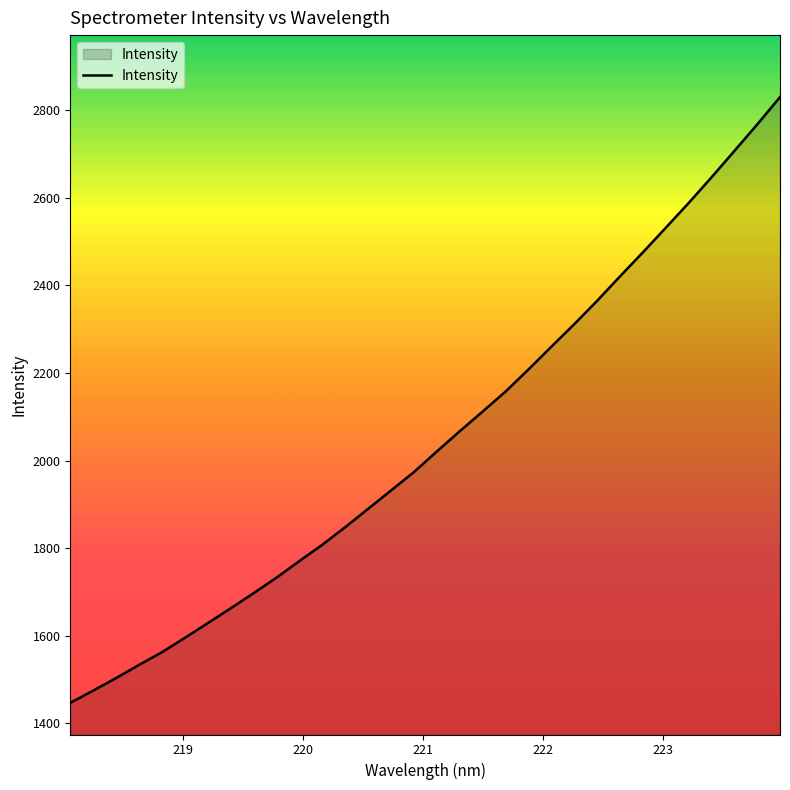

What is the smallest value displayed?

1446.7